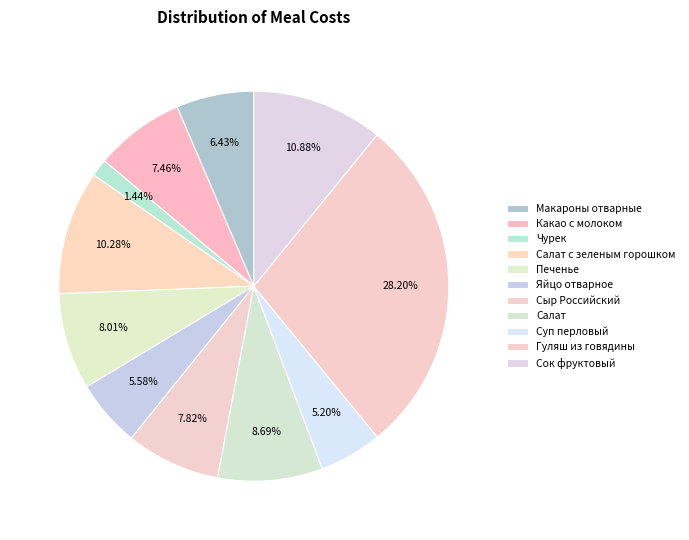

Rank the categories by value from highest to lowest.

Гуляш из говядины, Сок фруктовый, Салат с зеленым горошком, Салат, Печенье, Сыр Российский, Какао с молоком, Макароны отварные, Яйцо отварное, Суп перловый, Чурек